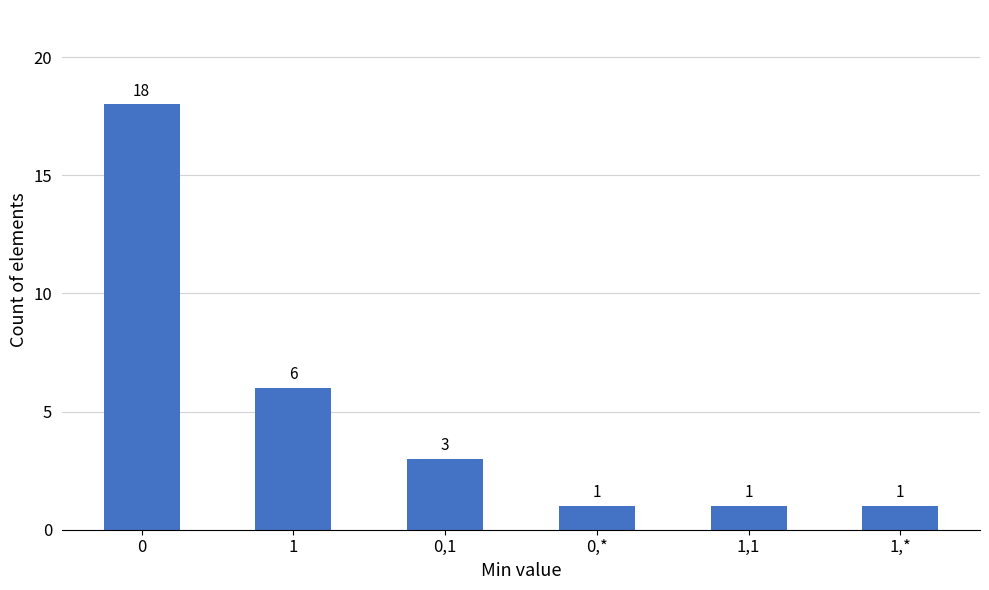

What is the sum of the values at 1,* and 0,*?

2